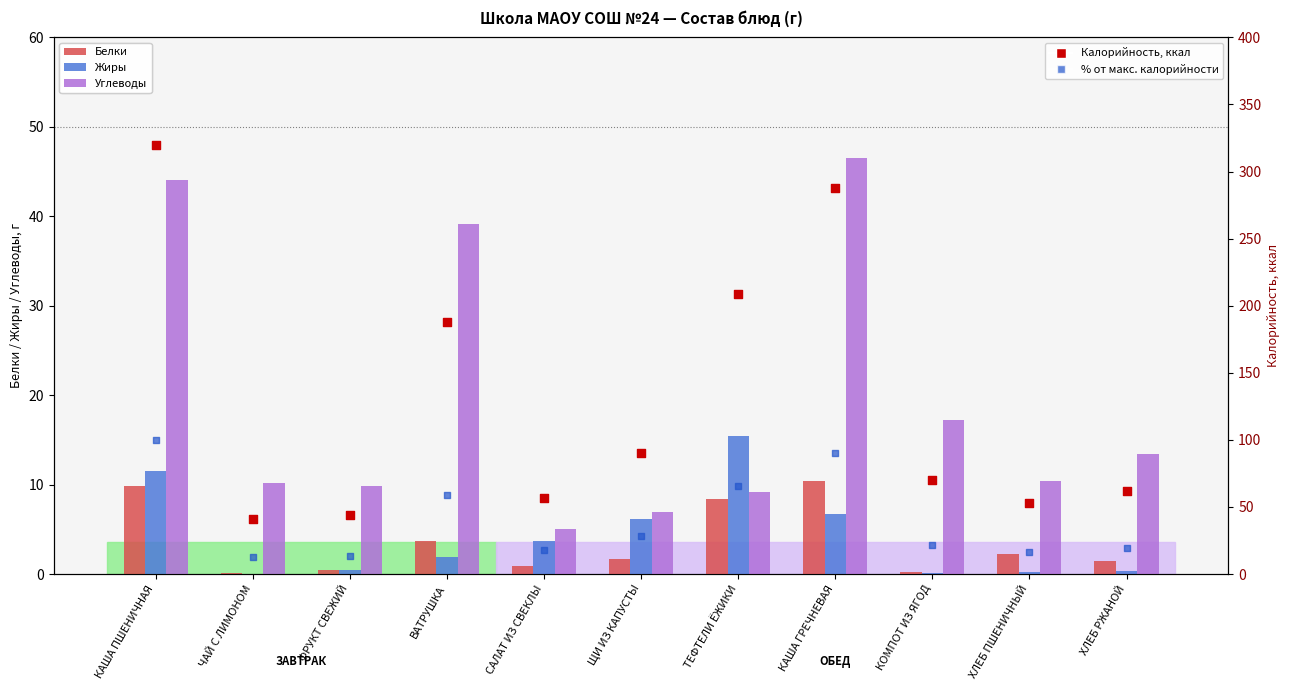

Which series has the largest Y range (max minus min)?

Калорийность